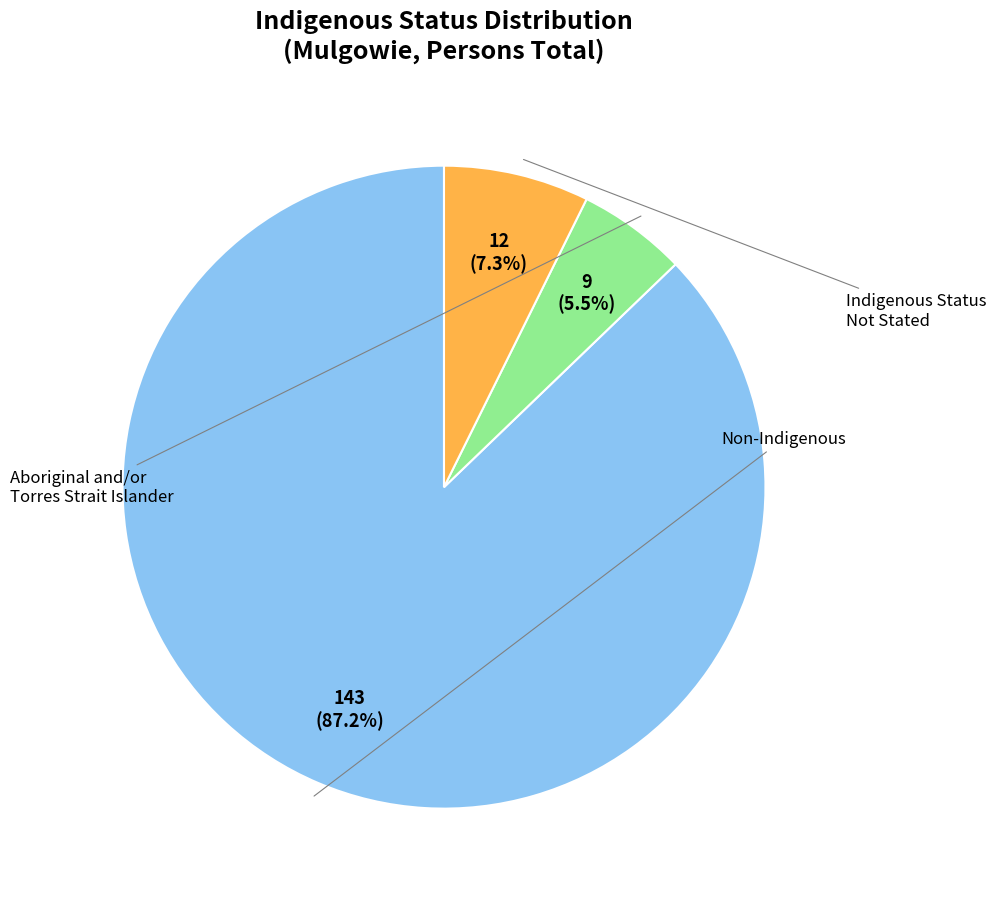

Does any single category account for the majority?

Yes